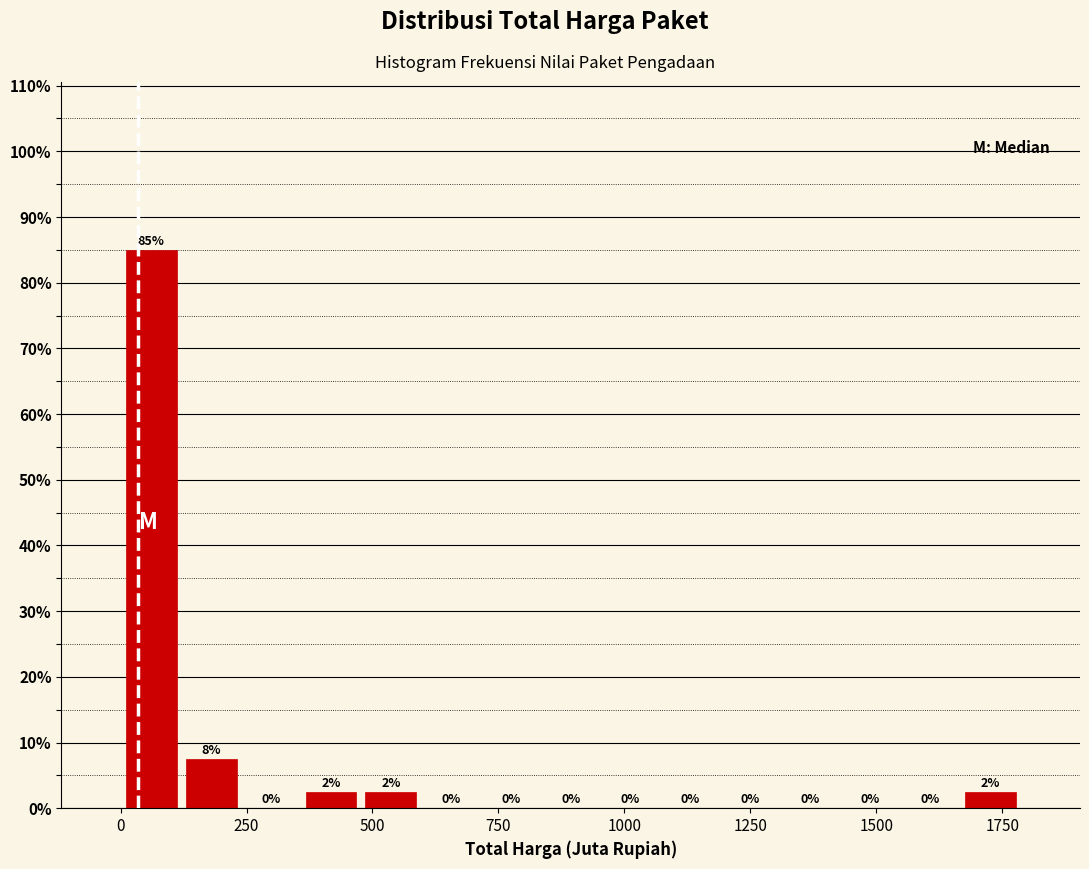

Read against the x-axis, roughly where is the centre of the tallest bar?

50